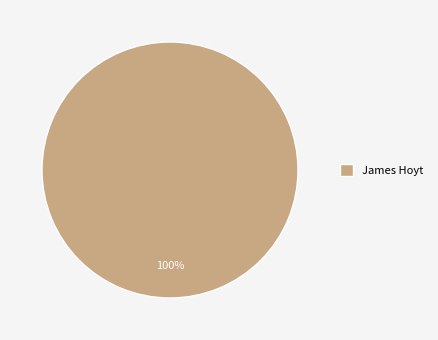

To the nearest percent, what portion does James Hoyt represent?

100%